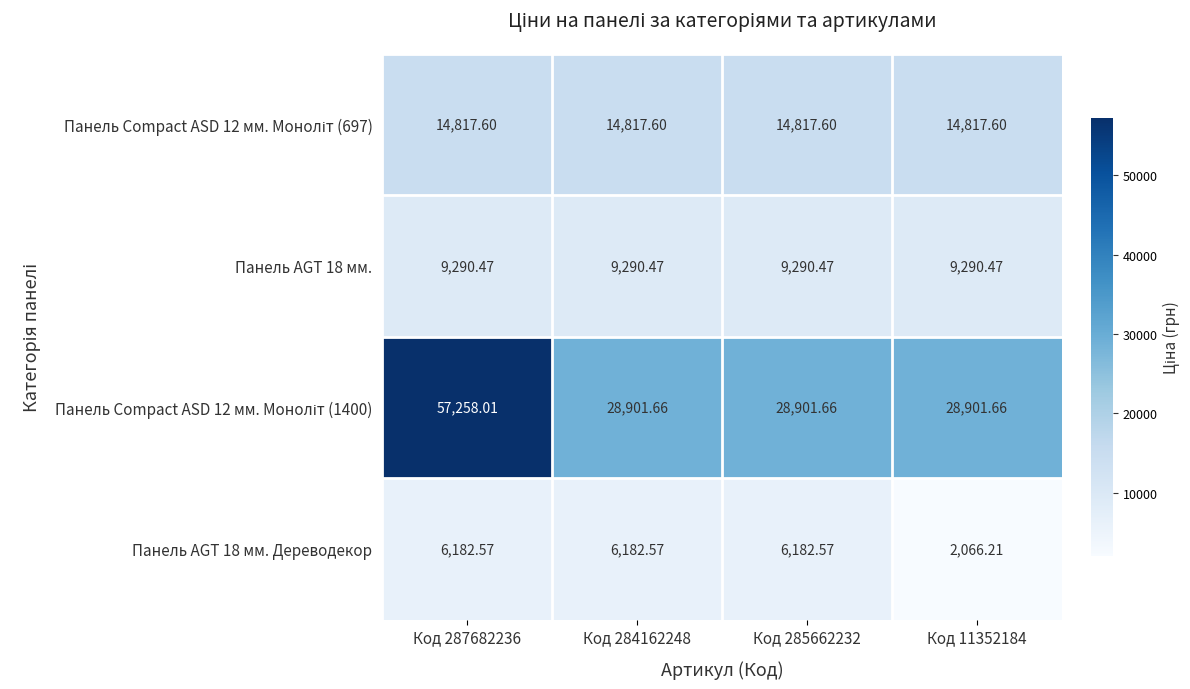

How many distinct data groups are displayed?

4